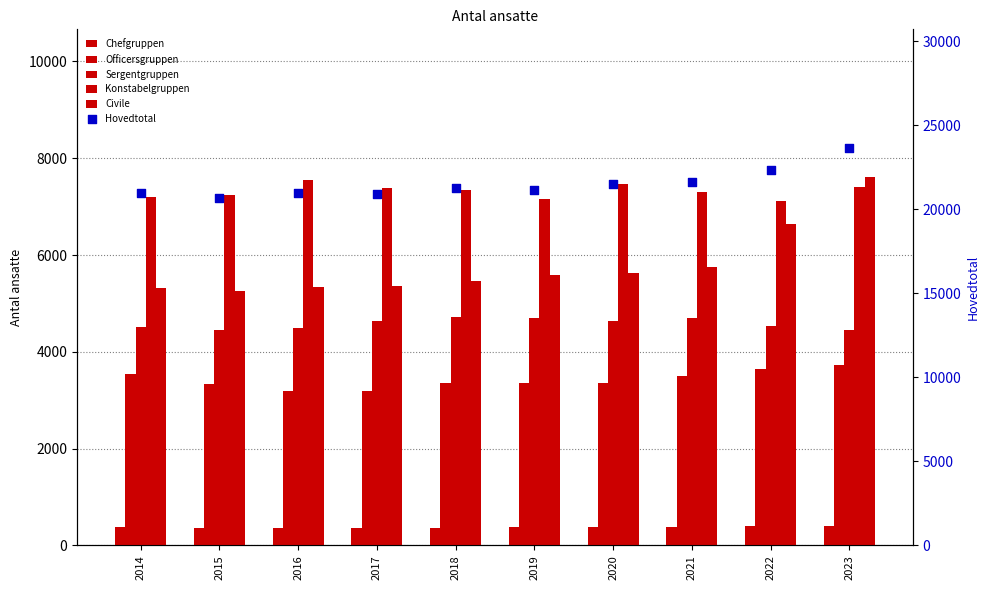

Which series has the largest Y range (max minus min)?

Hovedtotal